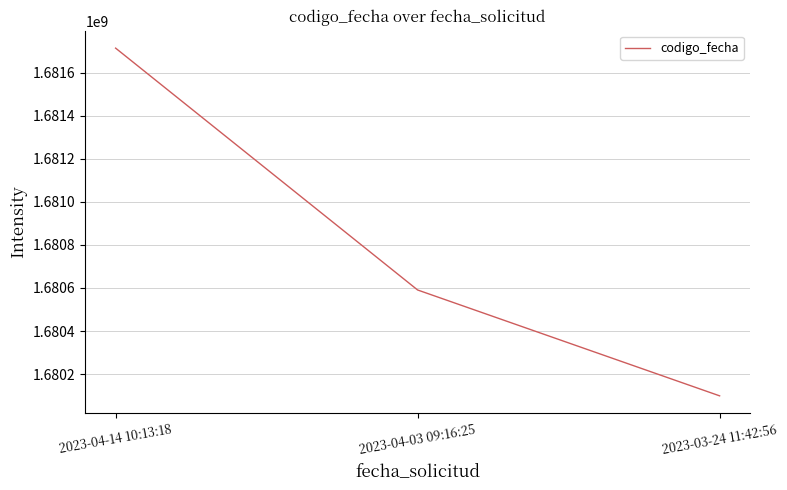

List the labels in order of value, largest first.

2023-04-14 10:13:18, 2023-04-03 09:16:25, 2023-03-24 11:42:56